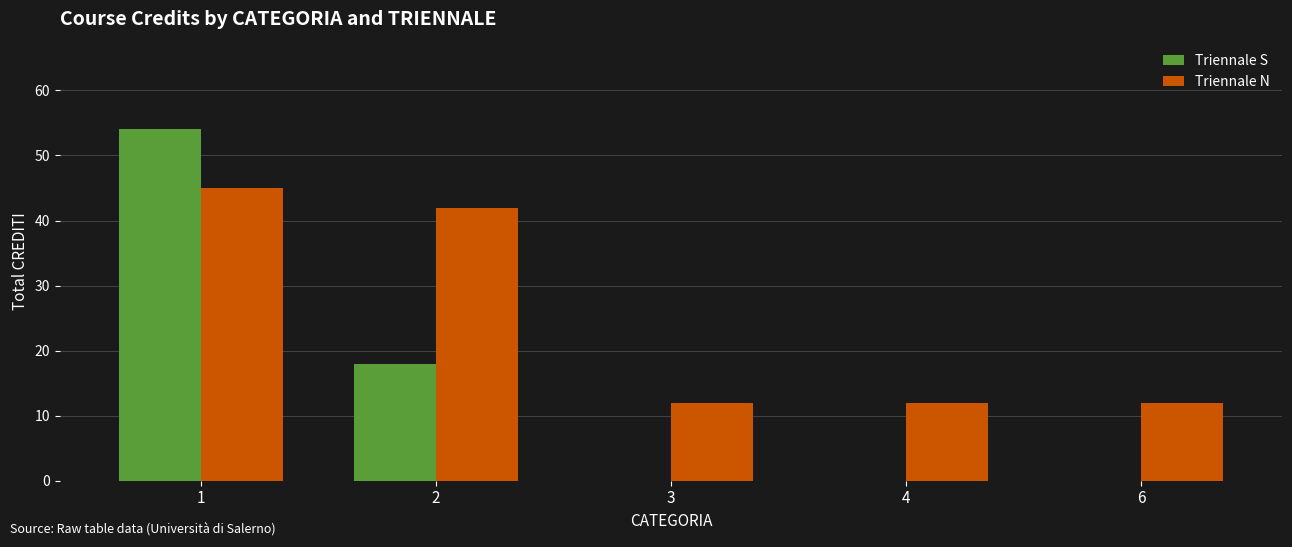

How many groups of bars are there?

5